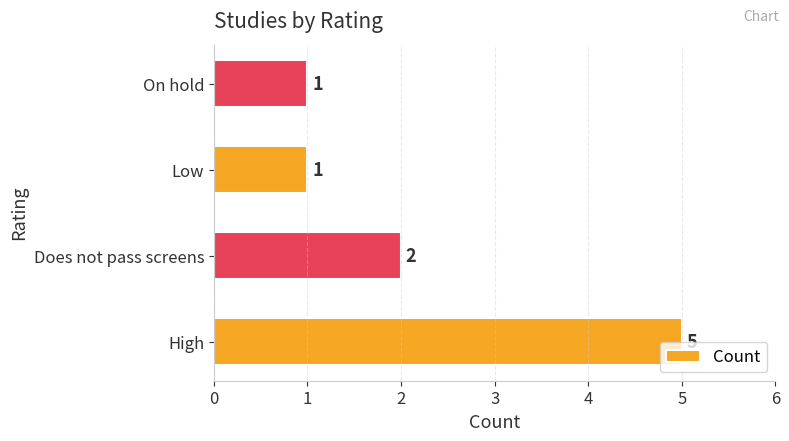

What is the difference between the values at Low and High?

4